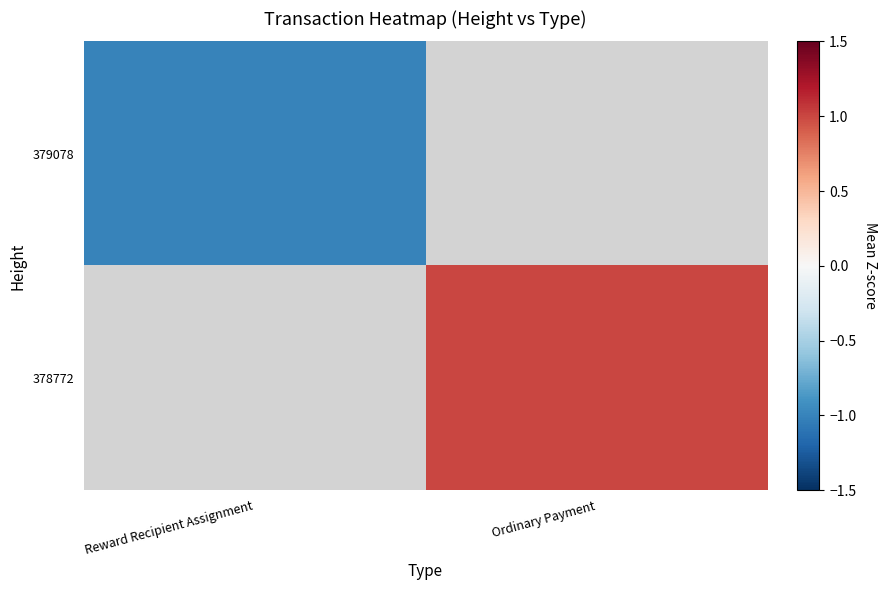

Which series has the largest range (max minus min)?

379078